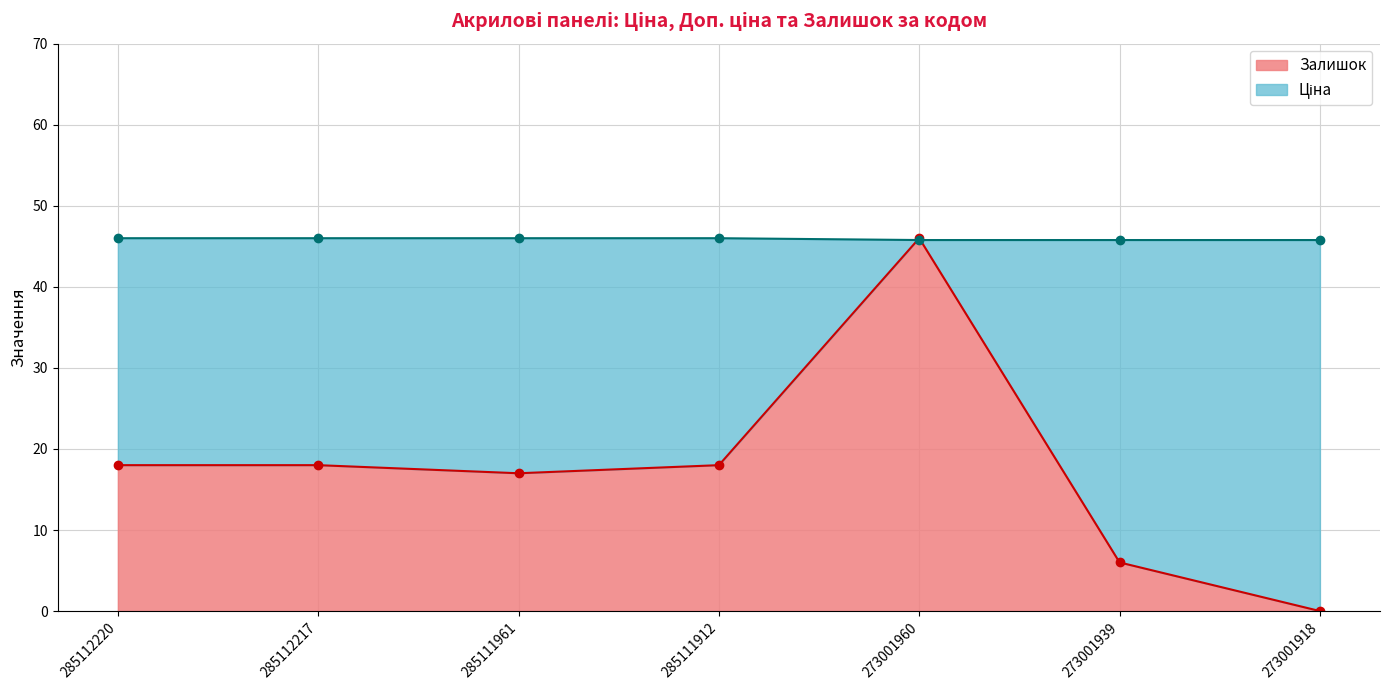

Where does the Залишок series first go above 18?

273001960